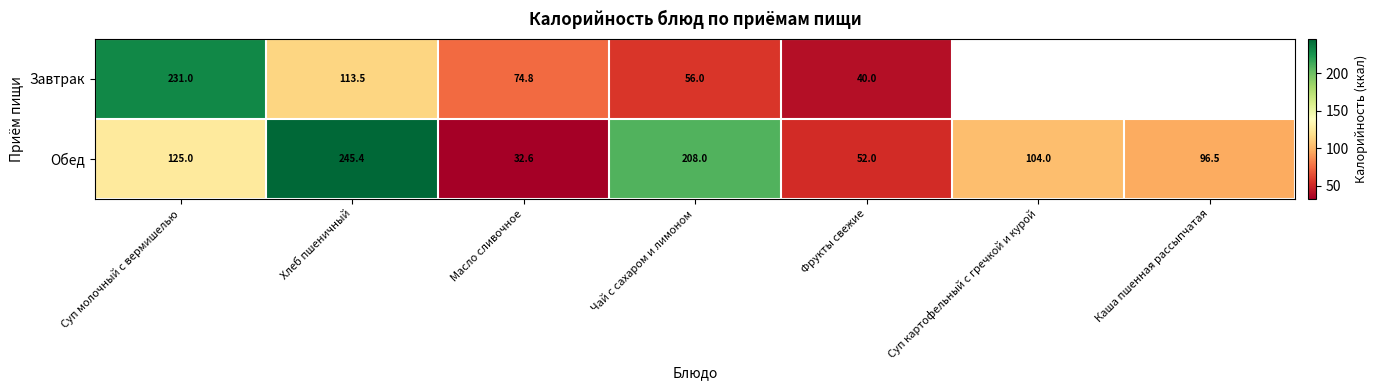

Rank the categories by Обед value from highest to lowest.

Хлеб пшеничный, Чай с сахаром и лимоном, Суп молочный с вермишелью, Суп картофельный с гречкой и курой, Каша пшенная рассыпчатая, Фрукты свежие, Масло сливочное